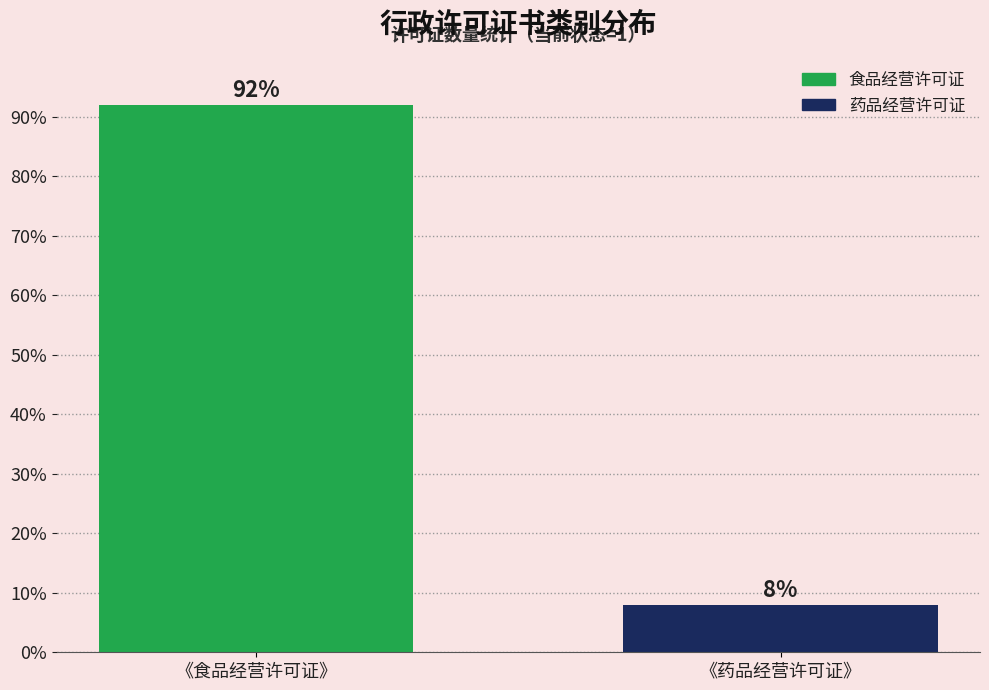

Reading left to right, transcribe all the data shown in this chart.

《食品经营许可证》=92	《药品经营许可证》=8